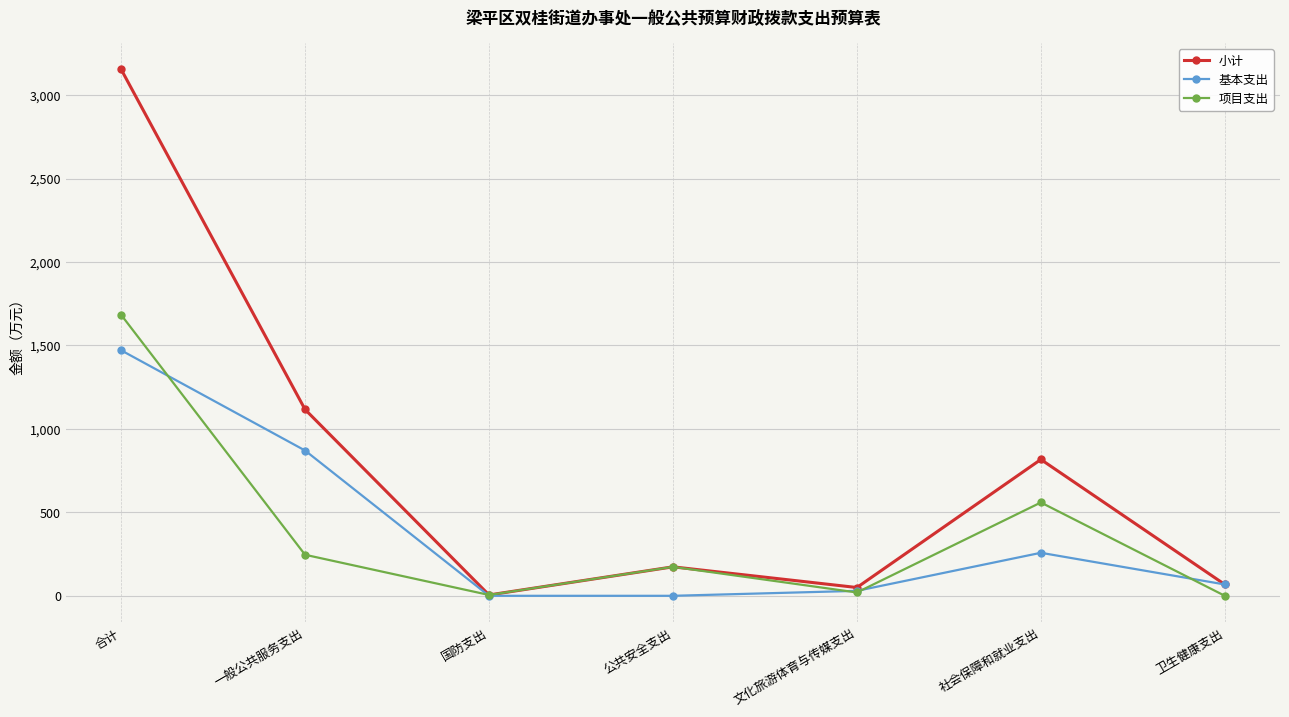

How many categories are shown in the chart?

7